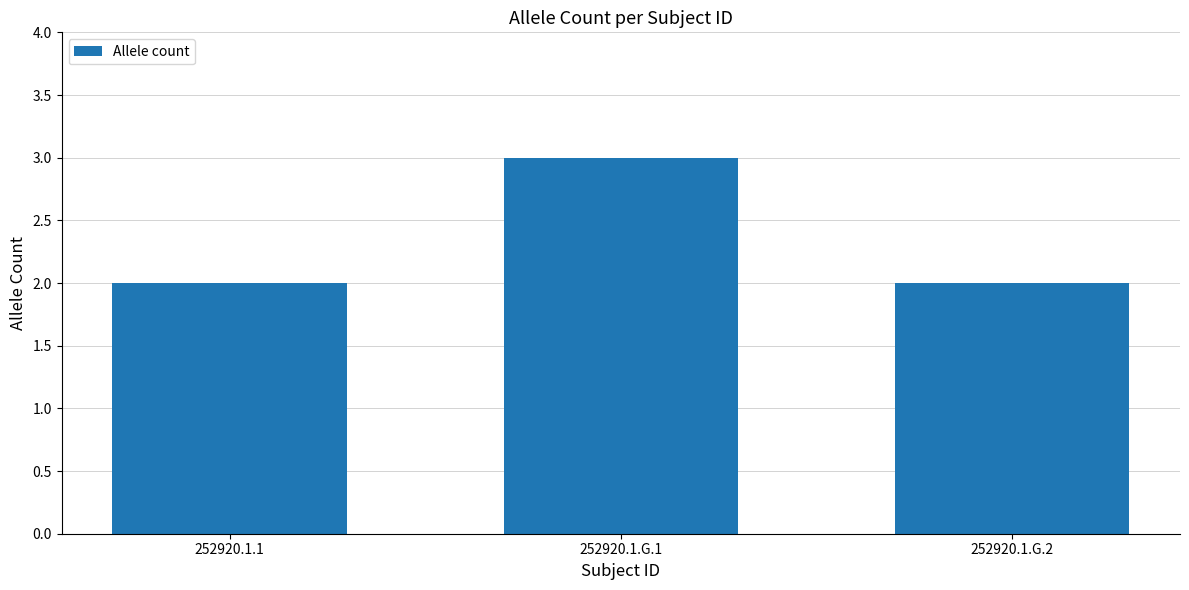

How many bars are there in total?

3